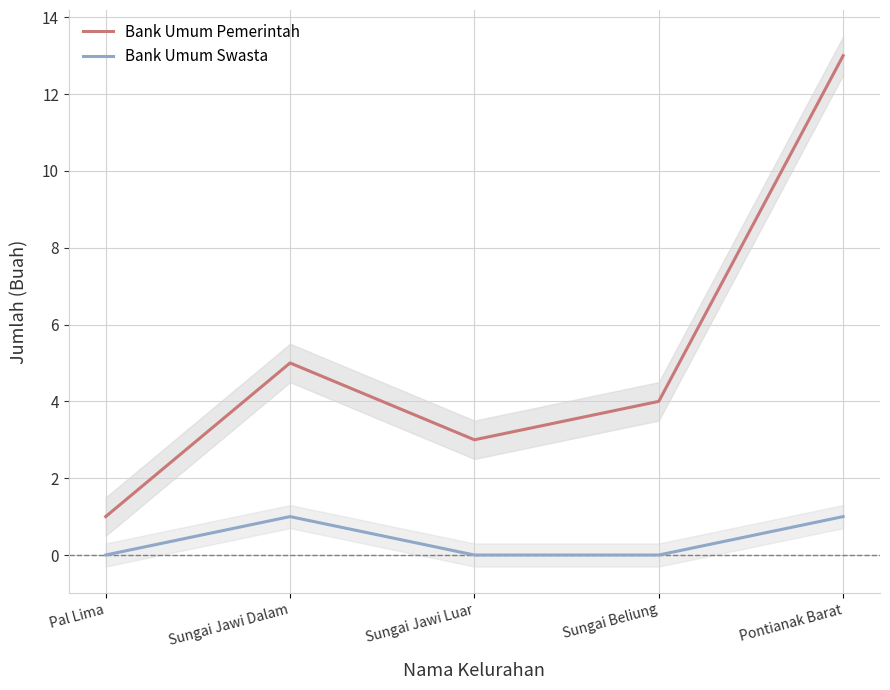

Count the number of data series in this chart.

2